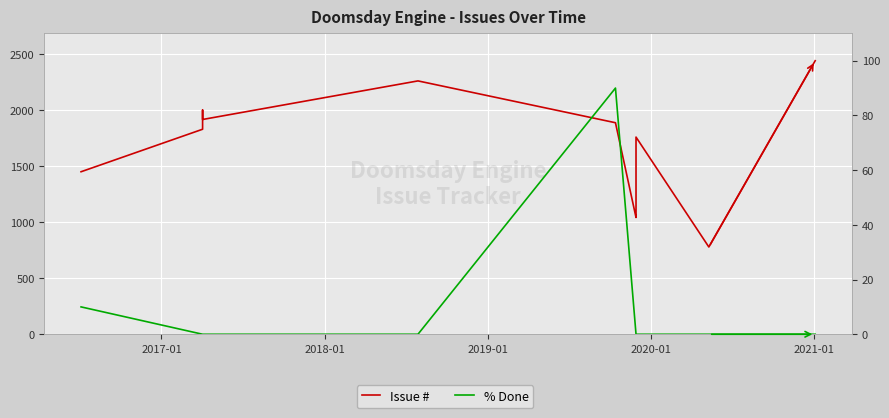

Reading right to left, transcribe all the data shown in this chart.

Issue #: 2439	778	1758	1547	1042	1041	1886	2259	1915	1999	1880	1828	1449
% Done: 0	0	0	0	0	0	90	0	0	0	0	0	10